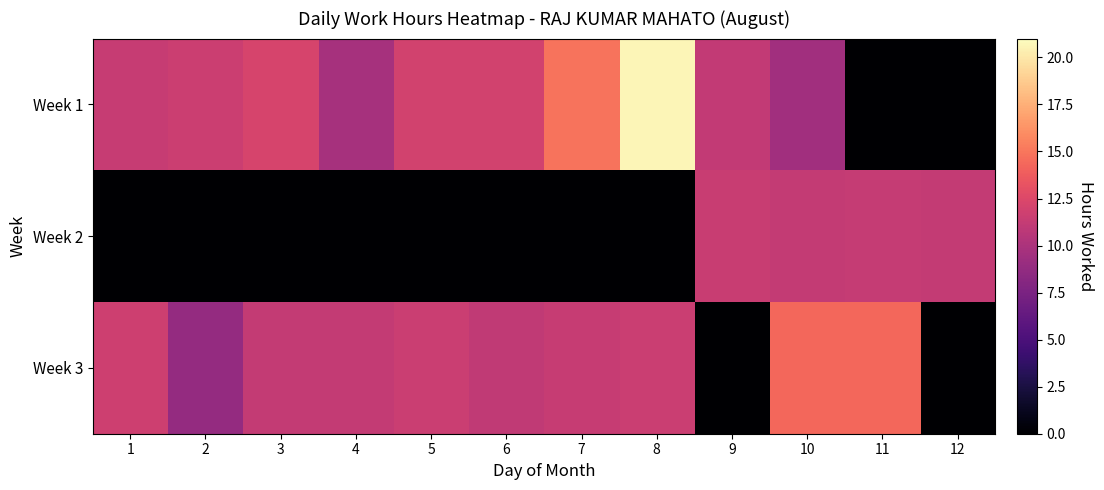

Which has a higher value, 5 or 4?

5